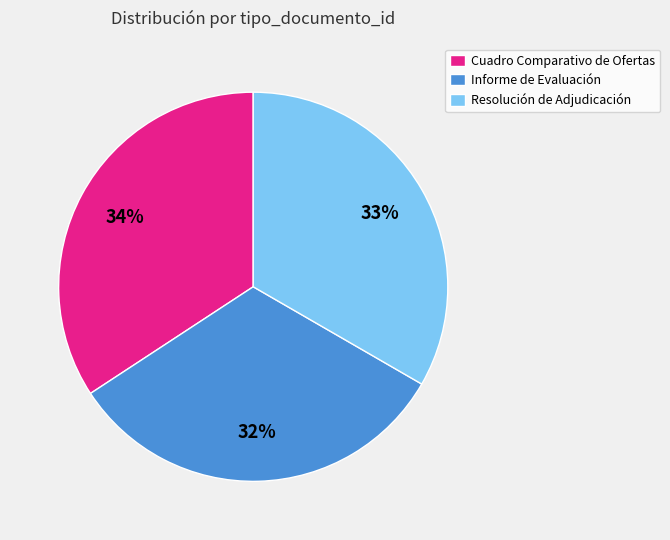

To the nearest percent, what is the difference between the largest and smallest slice percentages?

2%